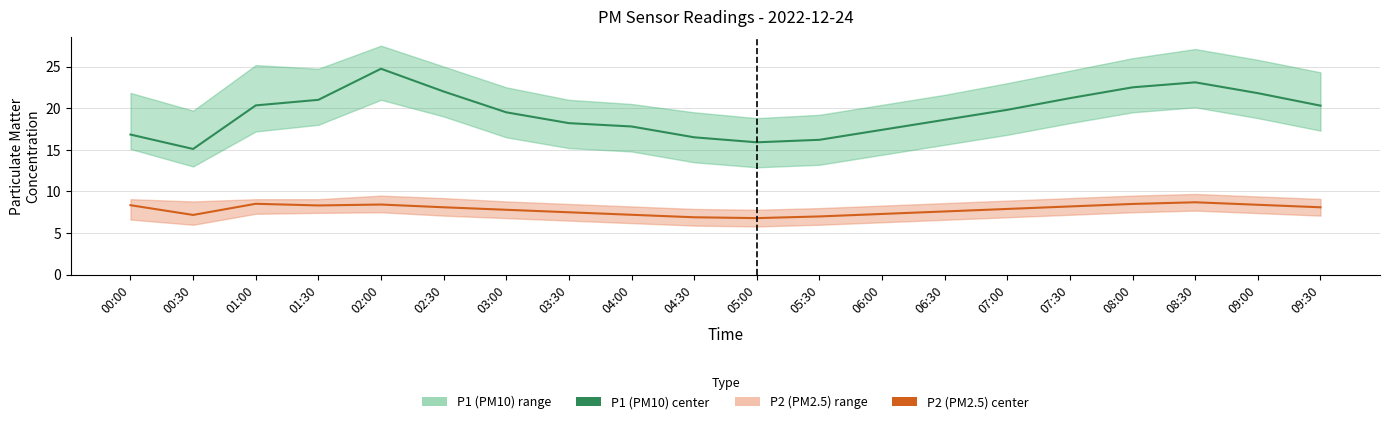

The value of P2 (PM2.5) at 07:30 is 3.0. True or false?

False